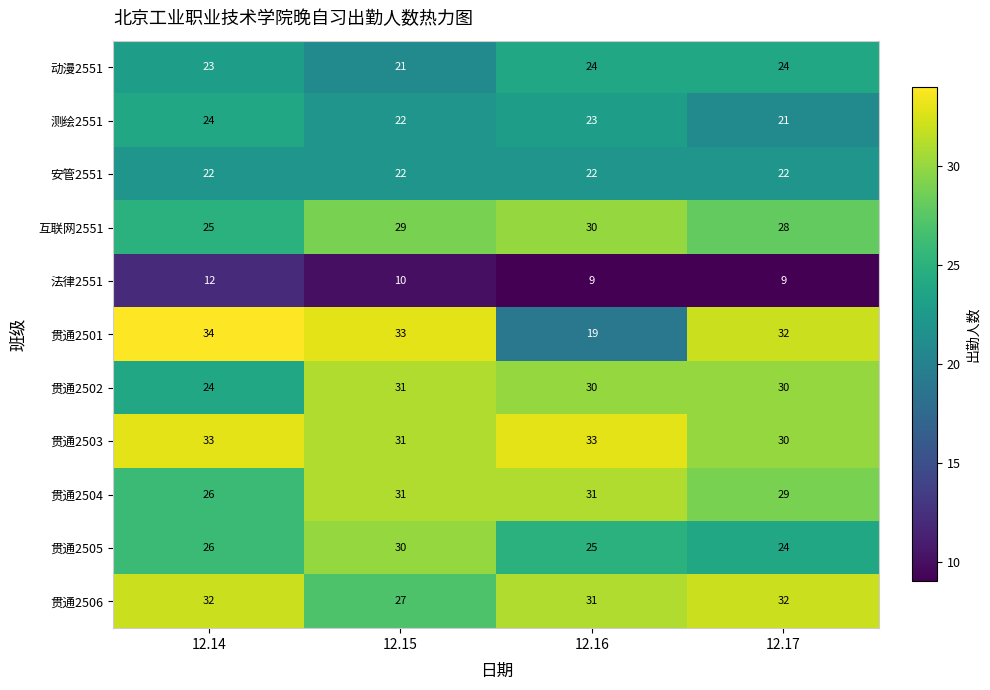

Is it true that 法律2551 equals 9 at 12.17?

True